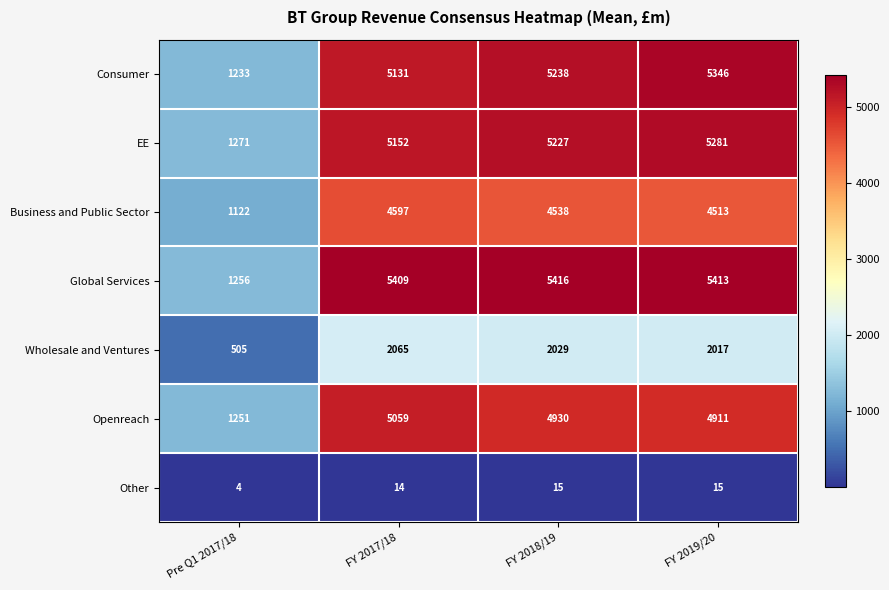

Which series has the largest range (max minus min)?

Global Services